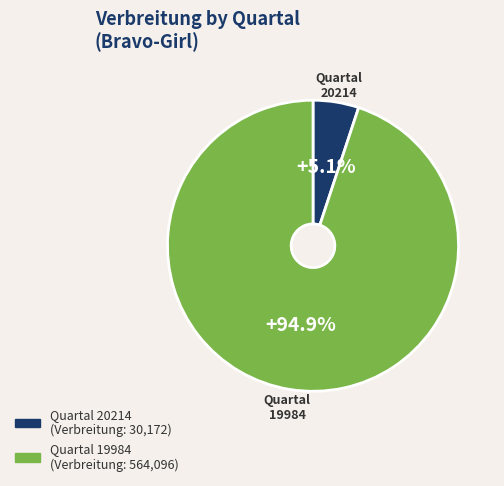

Is there a majority slice in this chart?

Yes